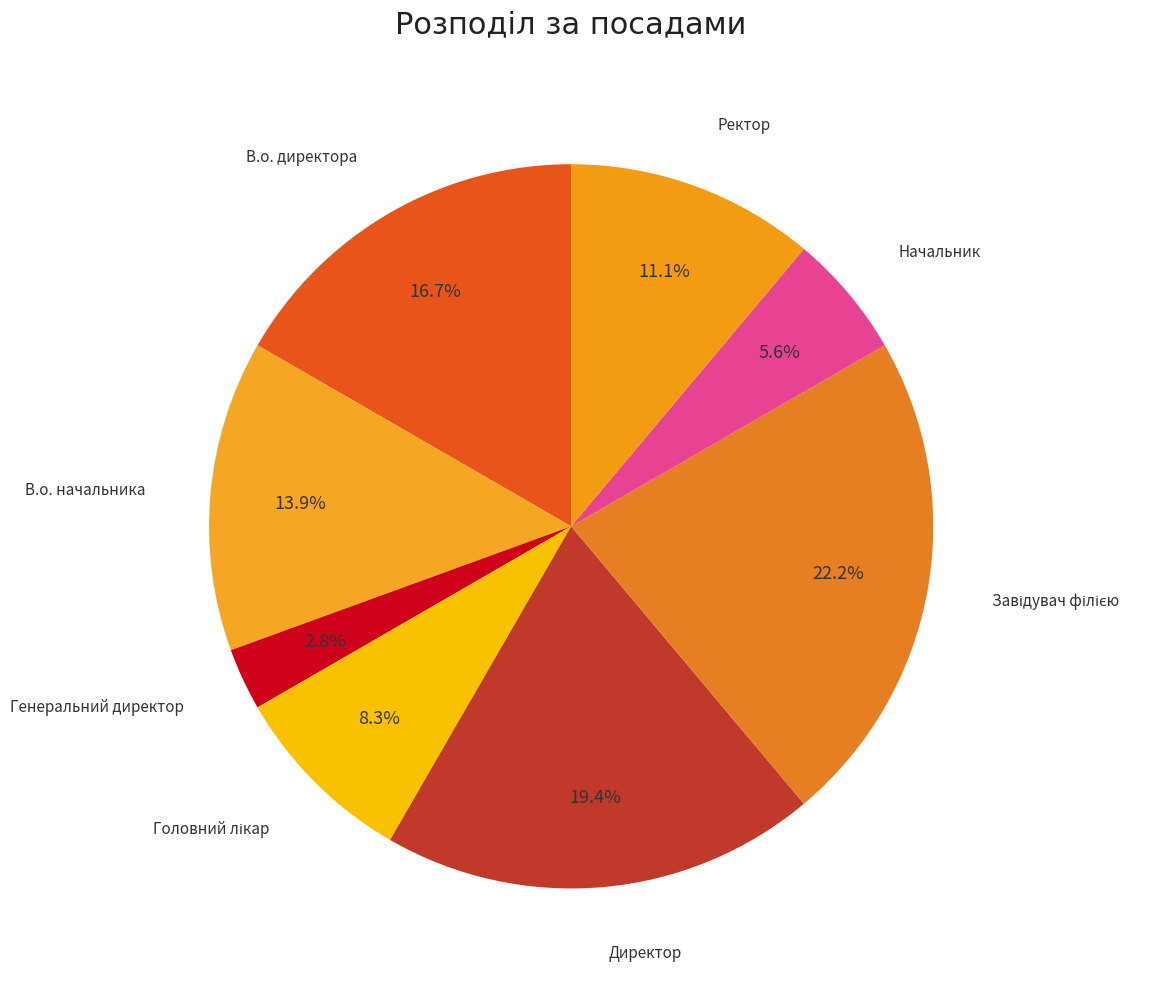

To the nearest percent, what is the difference between the largest and smallest slice percentages?

19%